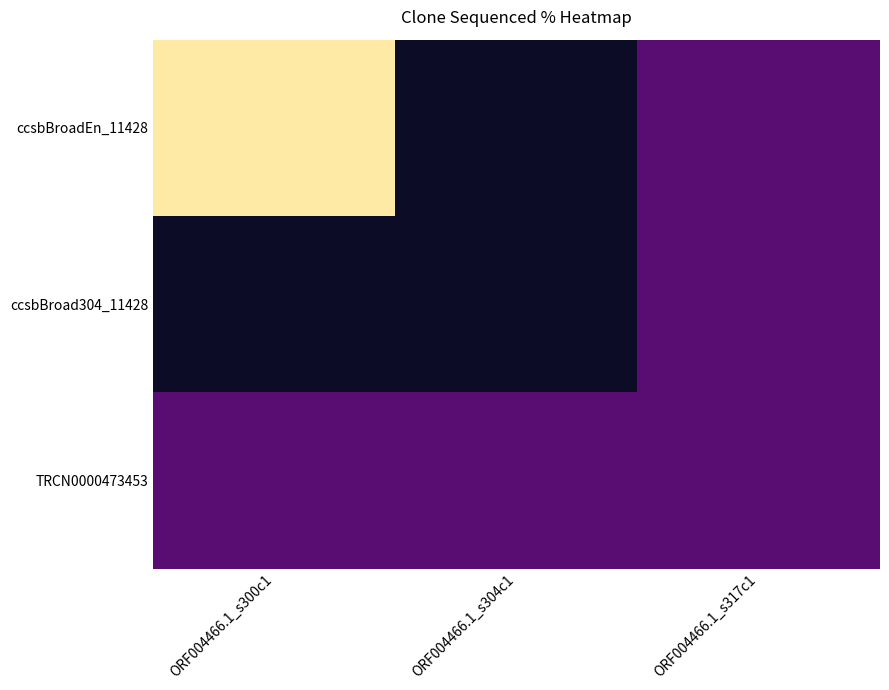

At which category is the sum across all series the highest?

ORF004466.1_s300c1